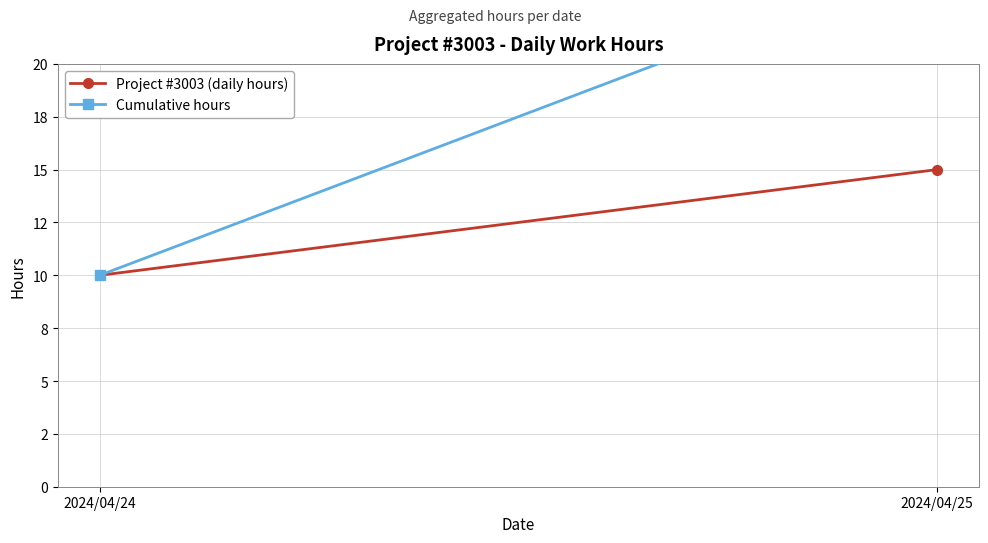

What is the value of the Project #3003 (daily hours) point at the 1st from the left?

10